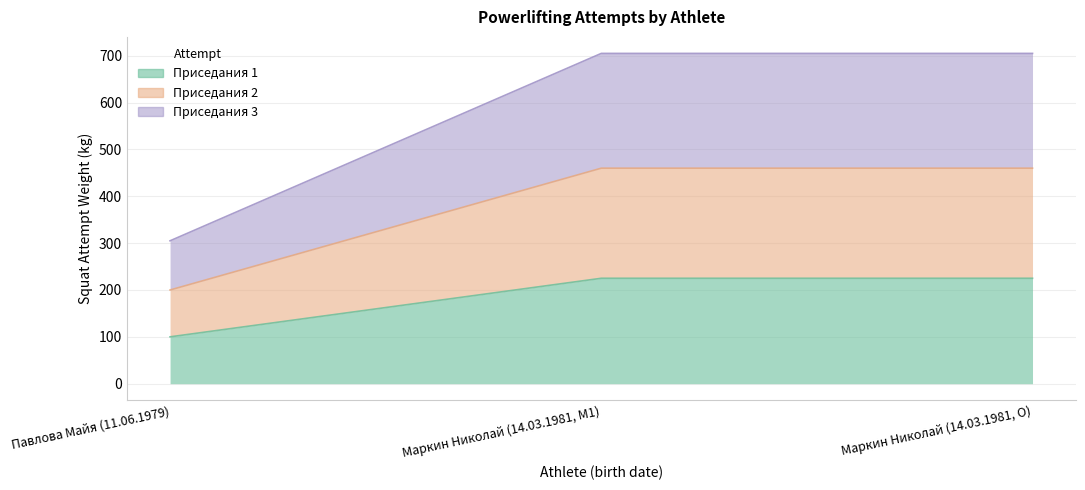

What is the label of the 3rd point from the left?

Маркин Николай (14.03.1981, O)